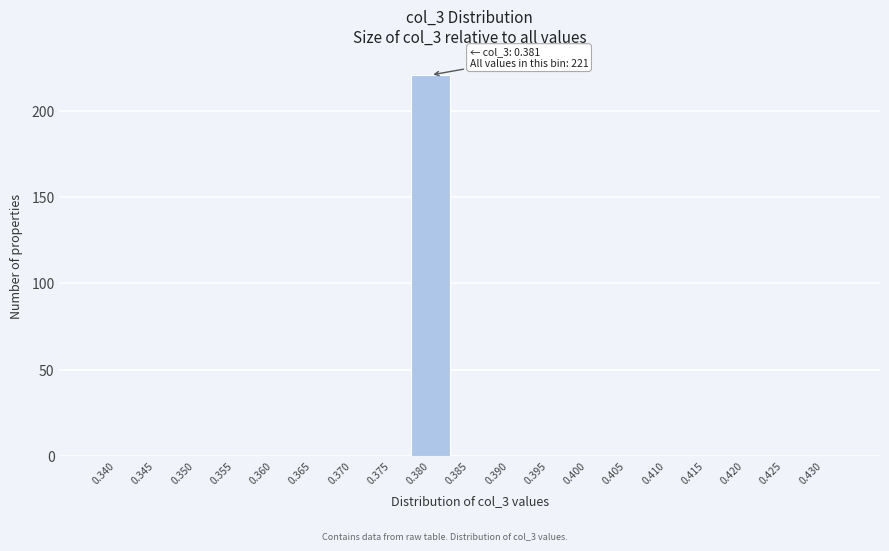

Reading left to right, transcribe all the data shown in this chart.

0.340=0	0.345=0	0.350=0	0.355=0	0.360=0	0.365=0	0.370=0	0.375=0	0.380=221	0.385=0	0.390=0	0.395=0	0.400=0	0.405=0	0.410=0	0.415=0	0.420=0	0.425=0	0.430=0